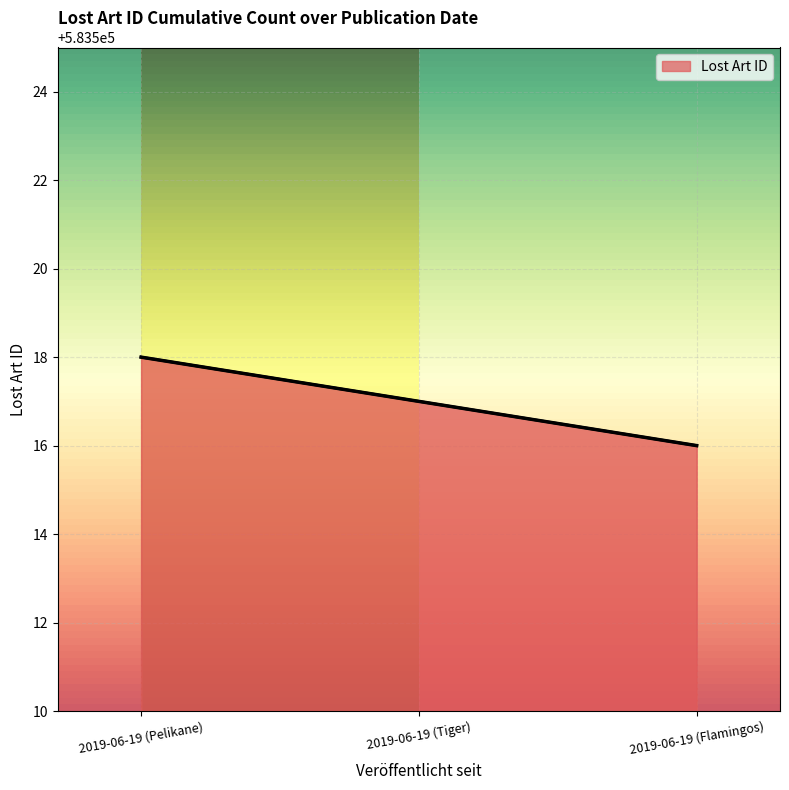

What is the sum of the values at 2019-06-19 (Tiger) and 2019-06-19 (Flamingos)?

1167033